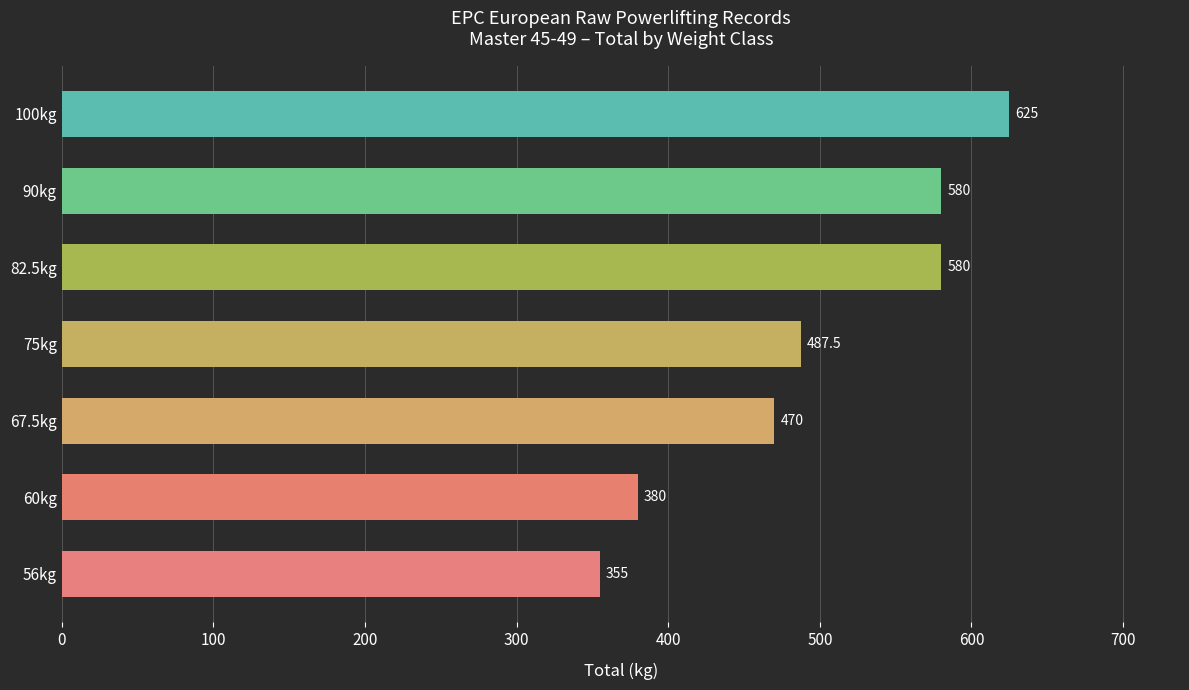

What is the difference between the second highest and minimum values?

225.0